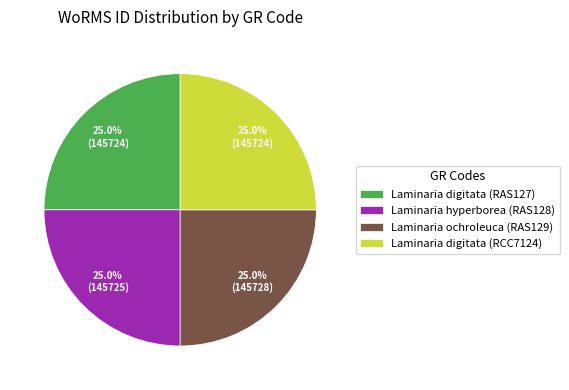

Does any single category account for the majority?

No